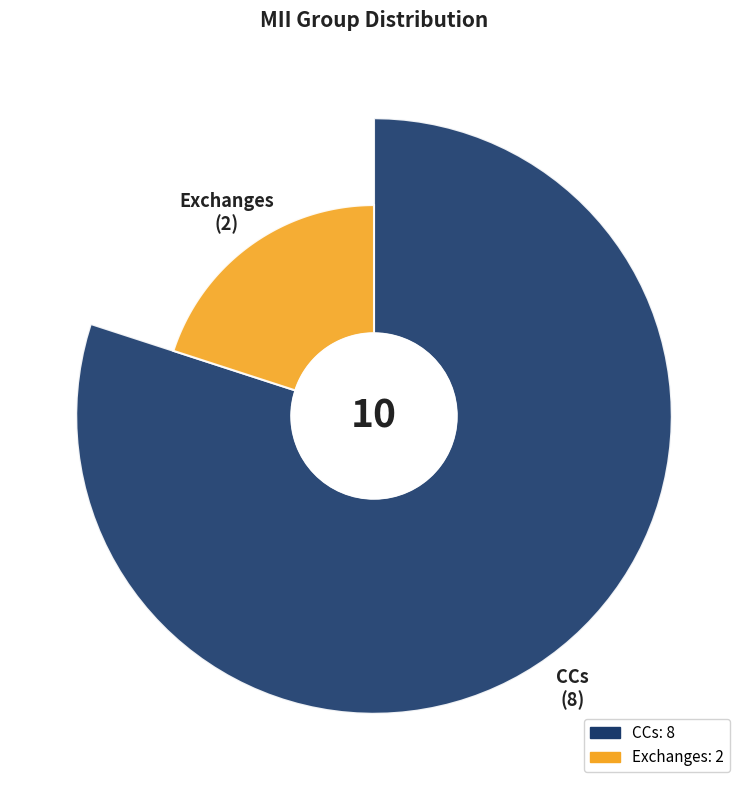

What portion of the pie excludes Exchanges?

80.0%